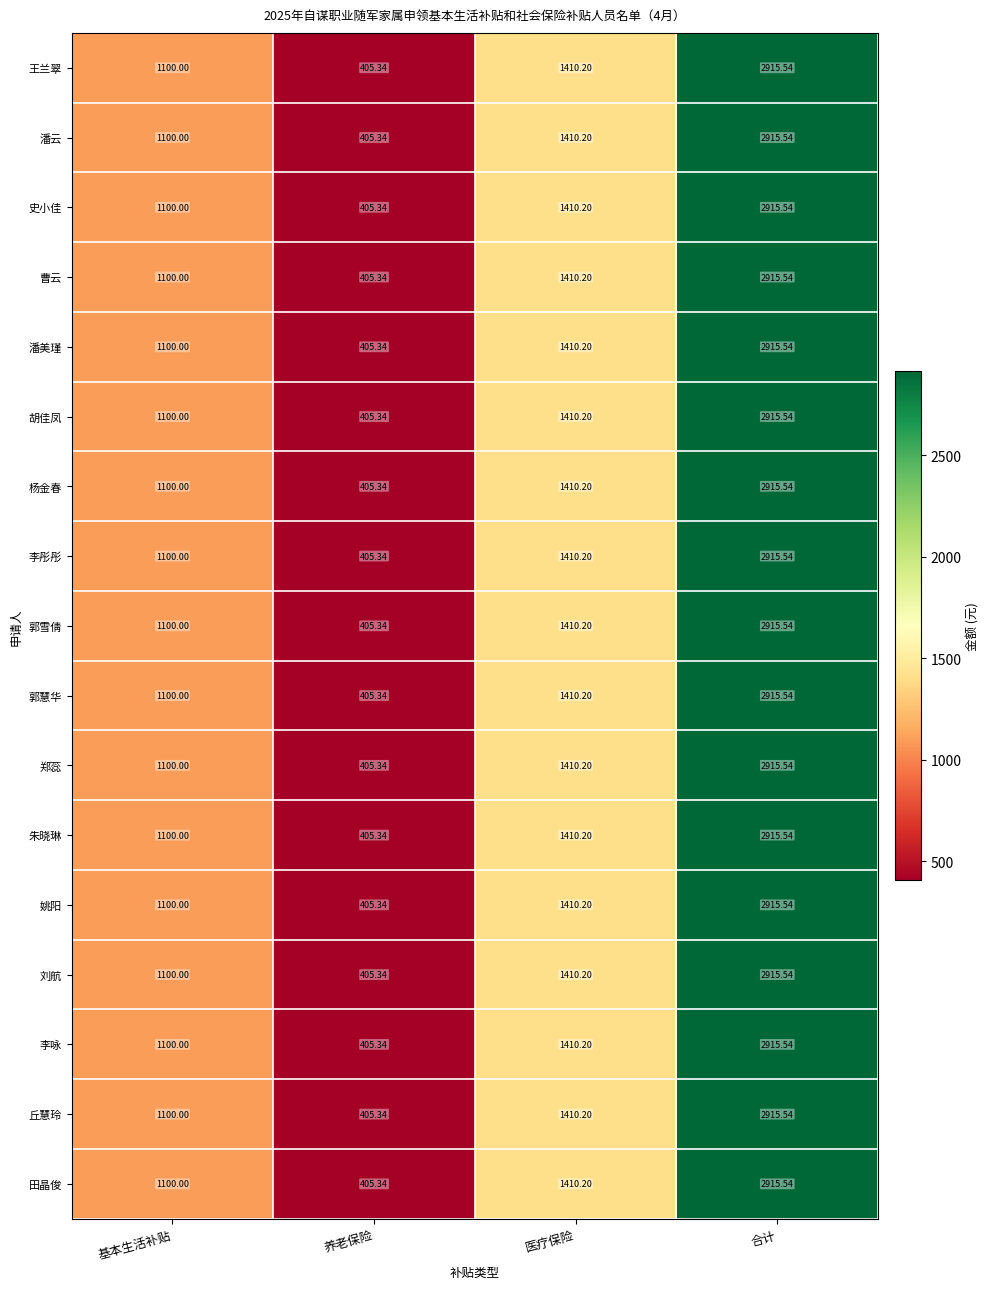

At which label does 潘云 reach its peak?

合计